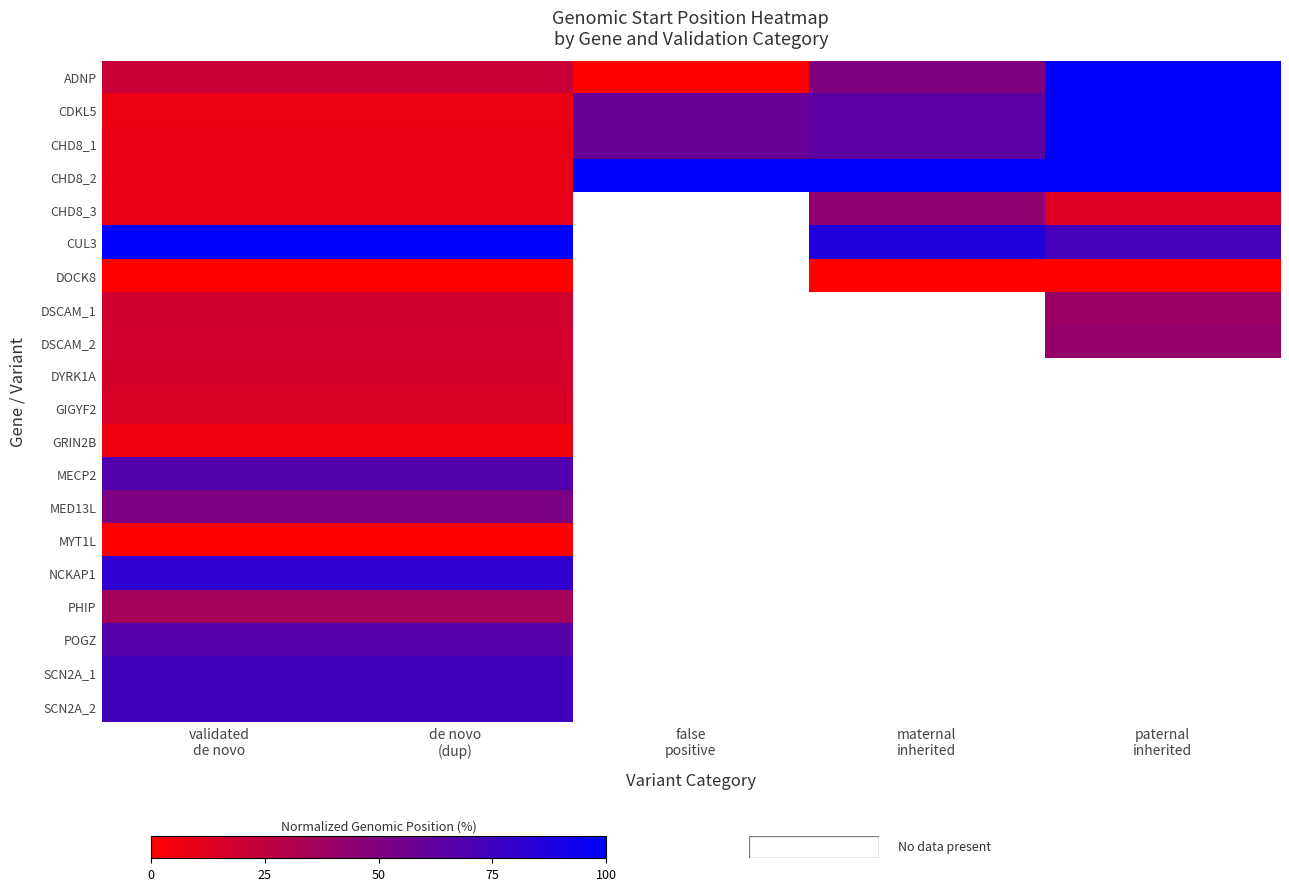

What is the spread (max minus min) of values at de novo
(dup)?

100.0